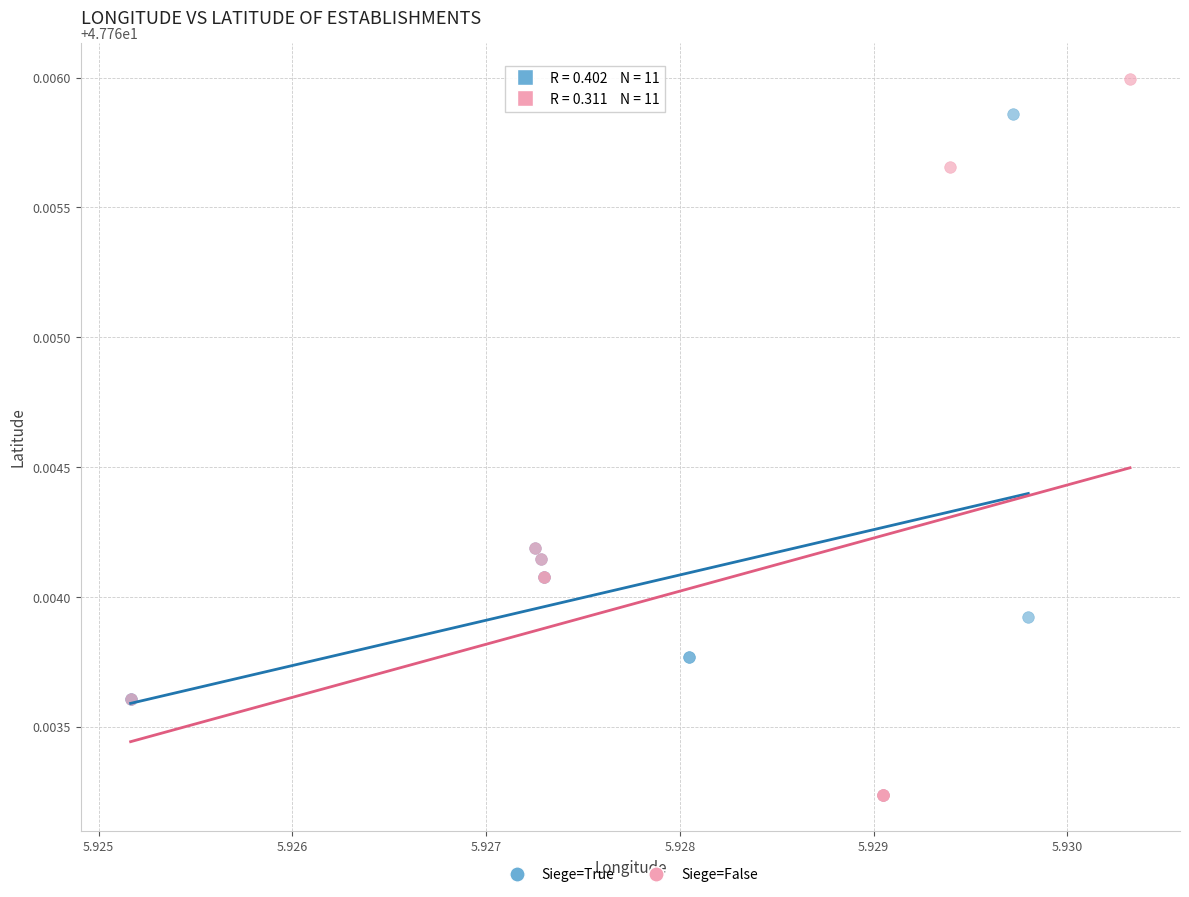

Which series has the widest spread of Y values?

Siege=False